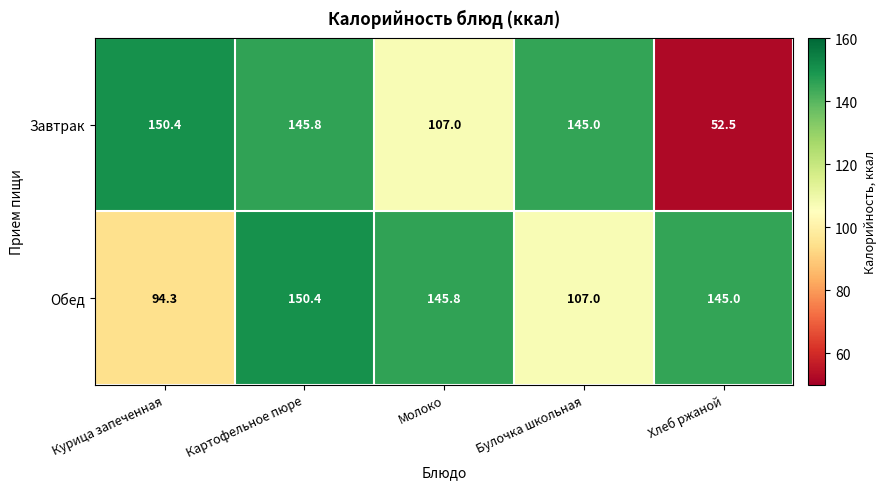

At Курица запеченная, list the series in order from largest to smallest.

Завтрак, Обед